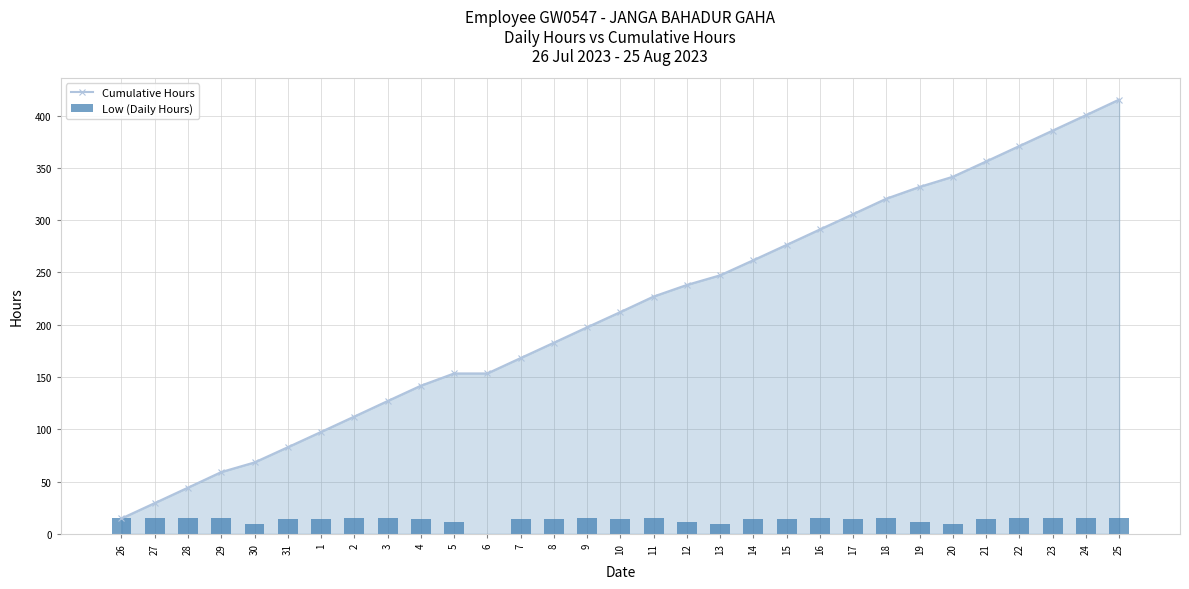

Where does the Low (Daily Hours) series first go above 14?

26